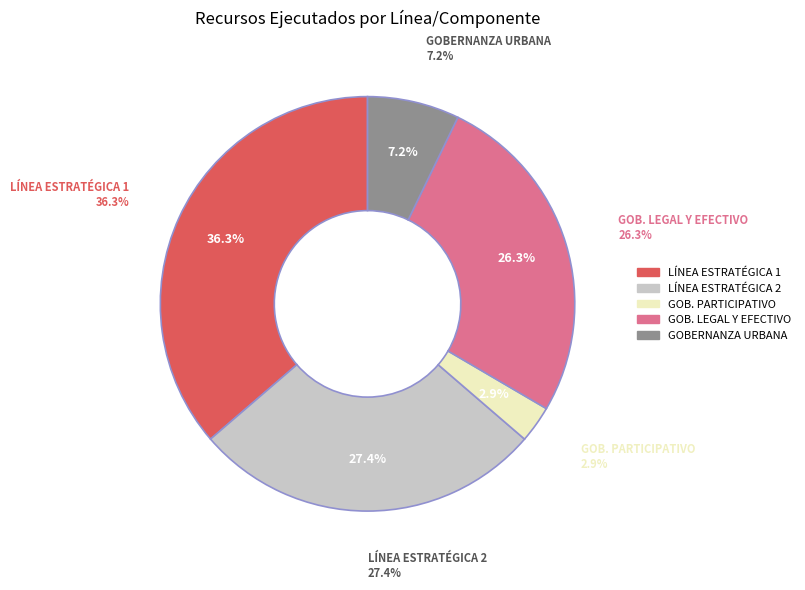

To the nearest percent, what portion does GOBERNANZA URBANA represent?

7%